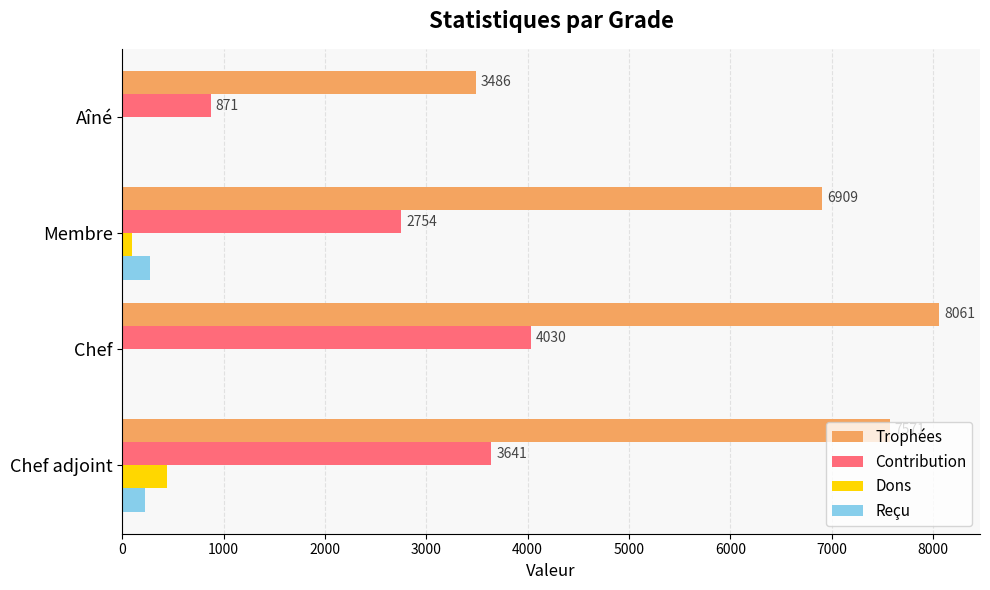

Which series has the largest total across all categories?

Trophées